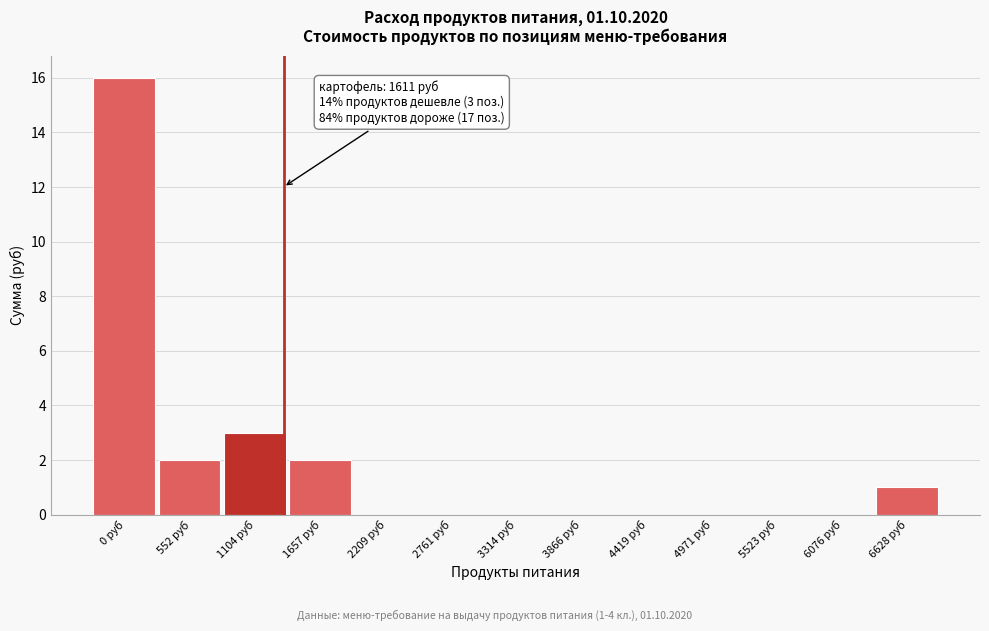

Reading left to right, transcribe all the data shown in this chart.

0 руб=16	552 руб=2	1104 руб=3	1657 руб=2	2209 руб=0	2761 руб=0	3314 руб=0	3866 руб=0	4419 руб=0	4971 руб=0	5523 руб=0	6076 руб=0	6628 руб=1